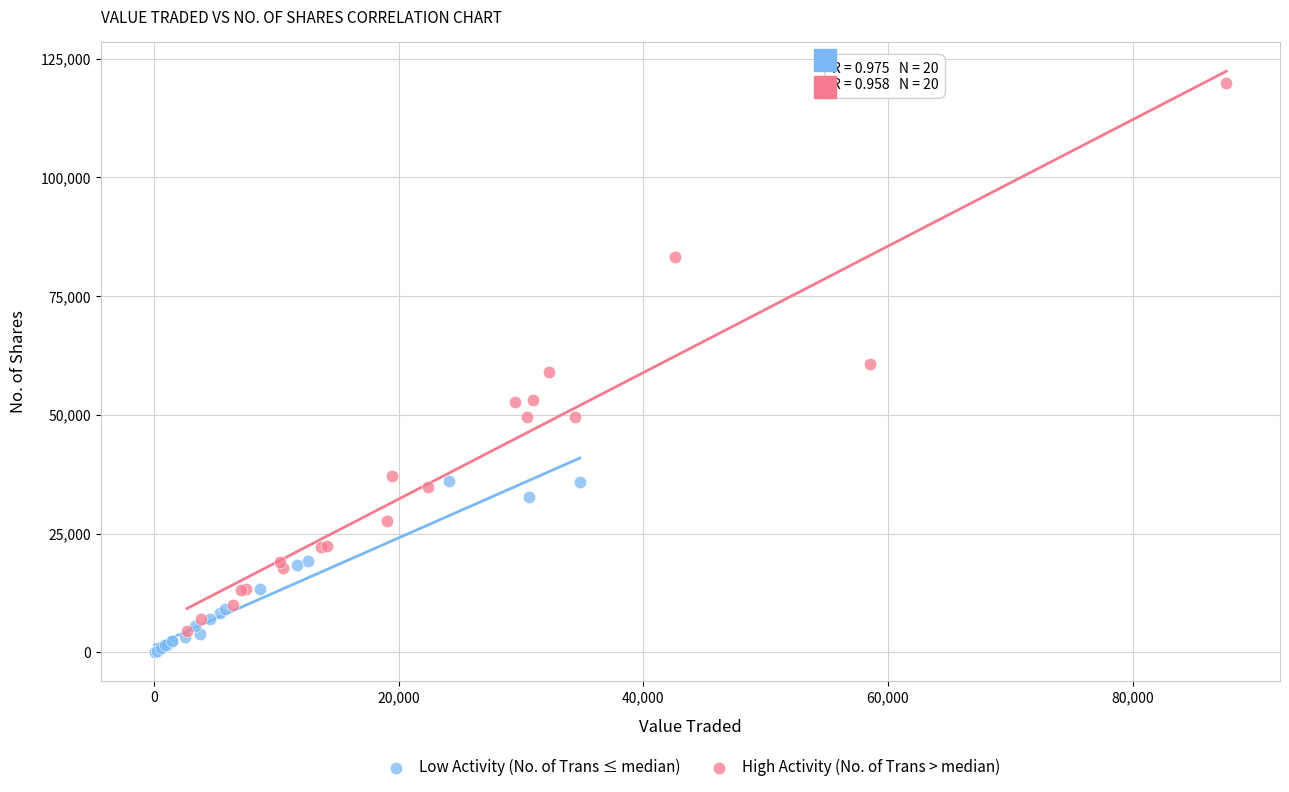

Which series has the largest Y range (max minus min)?

High Activity (No. of Trans > median)